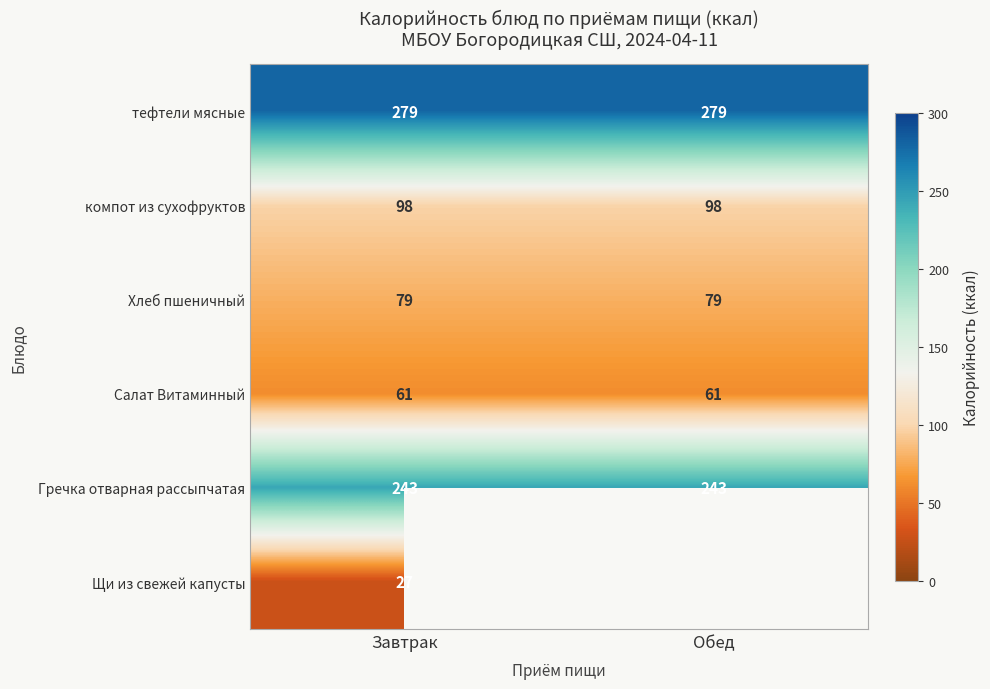

What is the greatest value displayed?

279.0